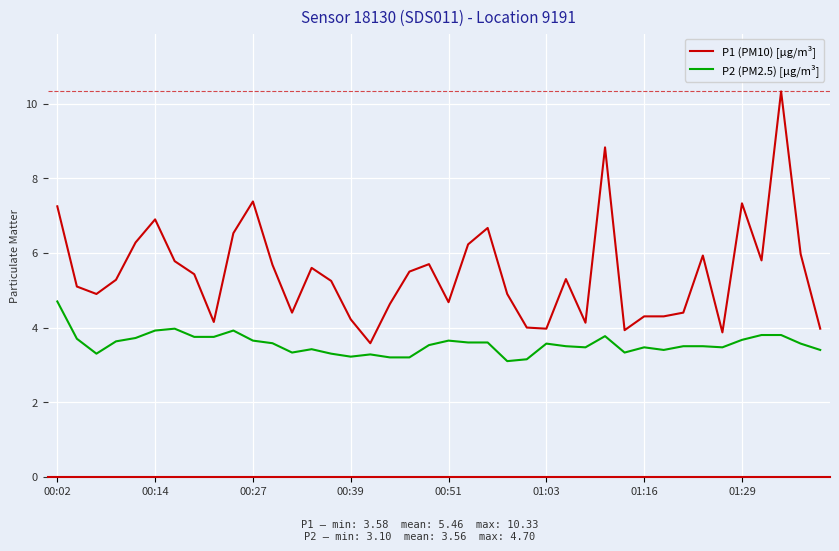

True or false: P2 (PM2.5) [µg/m³] and P1 (PM10) [µg/m³] intersect in this chart.

False